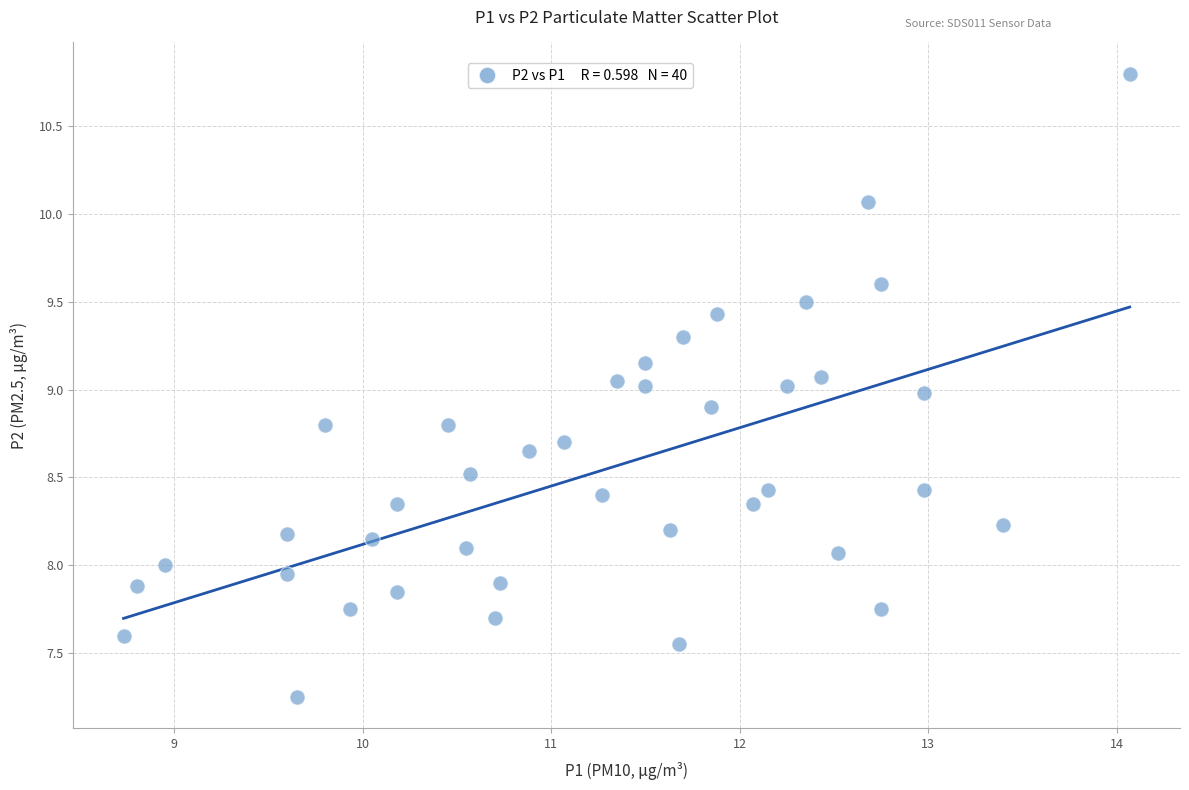

What is the range of X values (max minus min)?

5.3